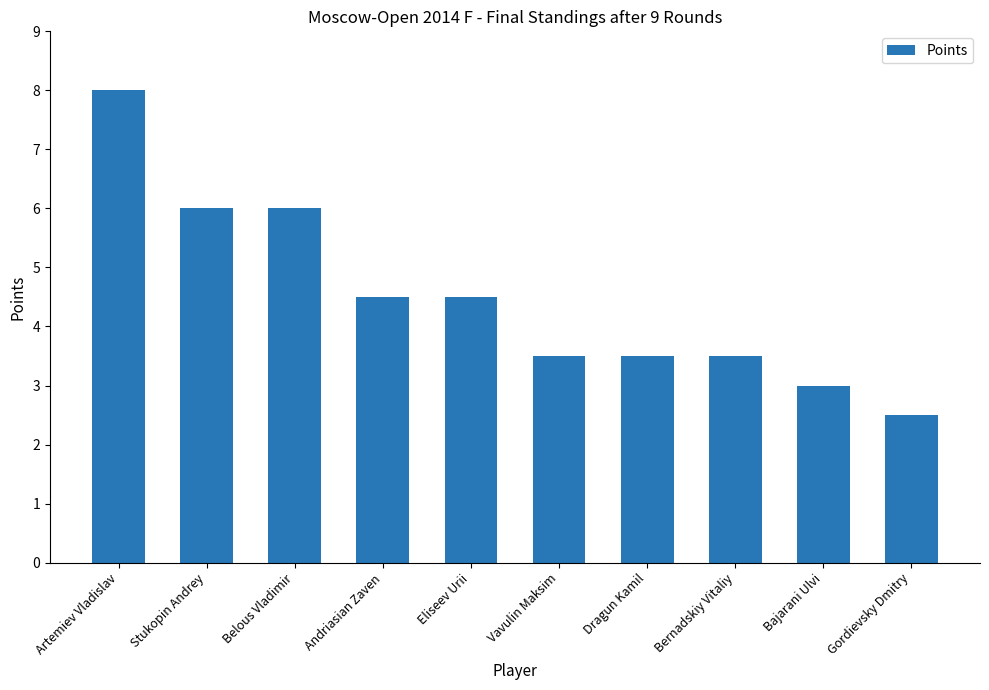

Is it true that the value at Andriasian Zaven is 0.9?

False